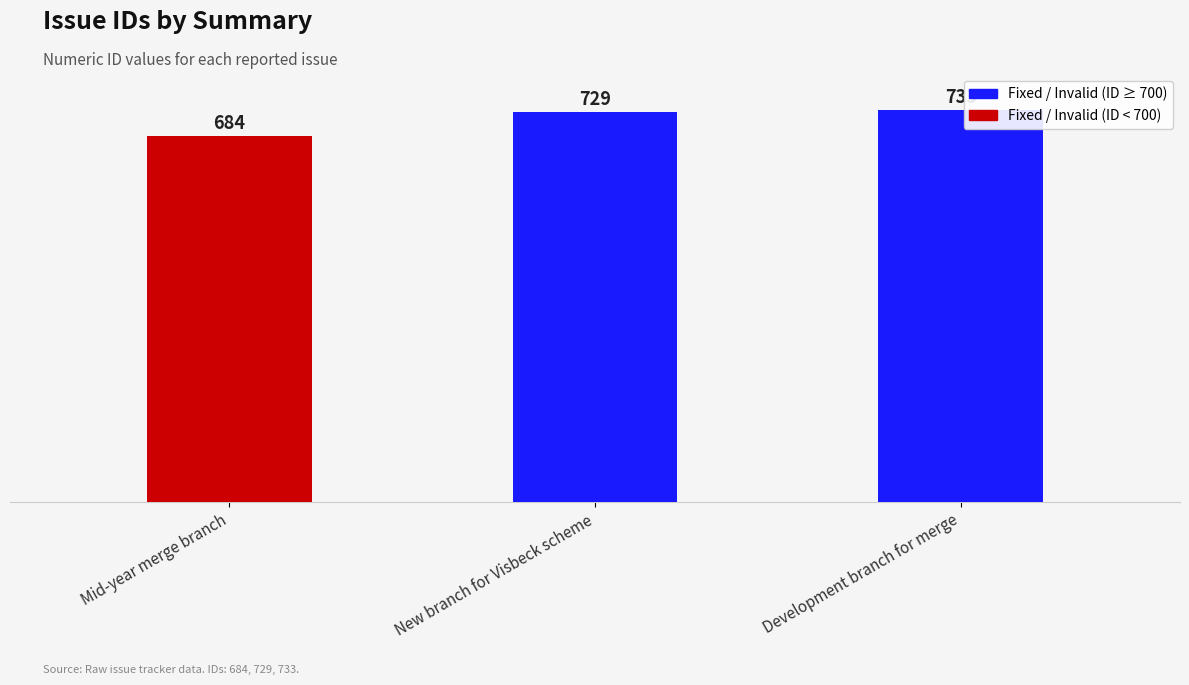

Reading right to left, extract all data points from this chart.

Development branch for merge=733	New branch for Visbeck scheme=729	Mid-year merge branch=684